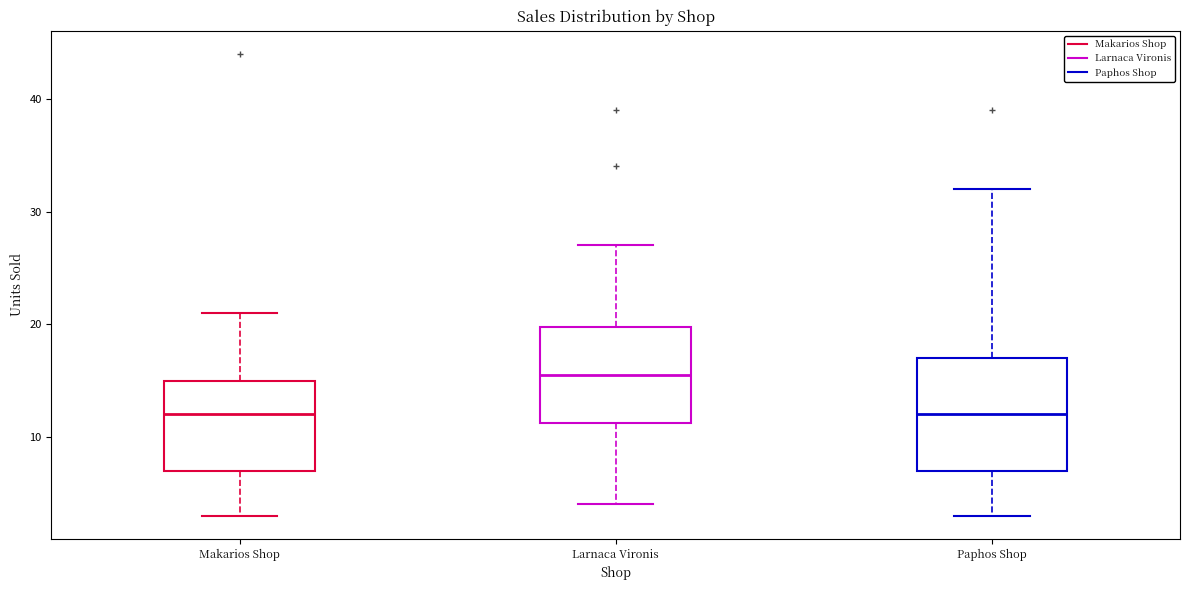

Reading left to right, transcribe this box plot: for each box, give where its median line is, the range the box spans, and where its two whiskers end, as read against the y-axis. The values are not printed on the chart, so give them approximately, as read against the axis.

Makarios Shop: median 12, box 7 to 15, whiskers 3 to 21
Larnaca Vironis: median 16, box 11 to 20, whiskers 4 to 27
Paphos Shop: median 12, box 7 to 17, whiskers 3 to 32